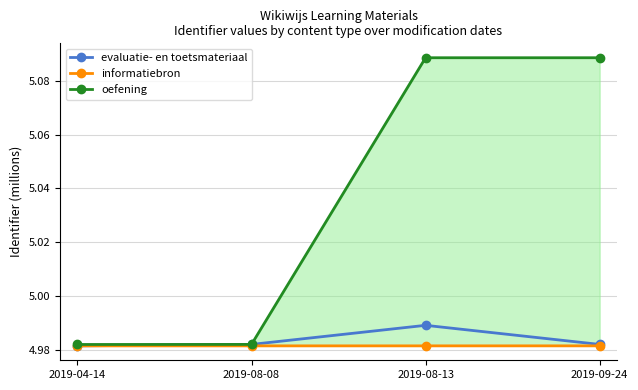

The oefening series shows 2.5 at 2019-08-08. True or false?

False